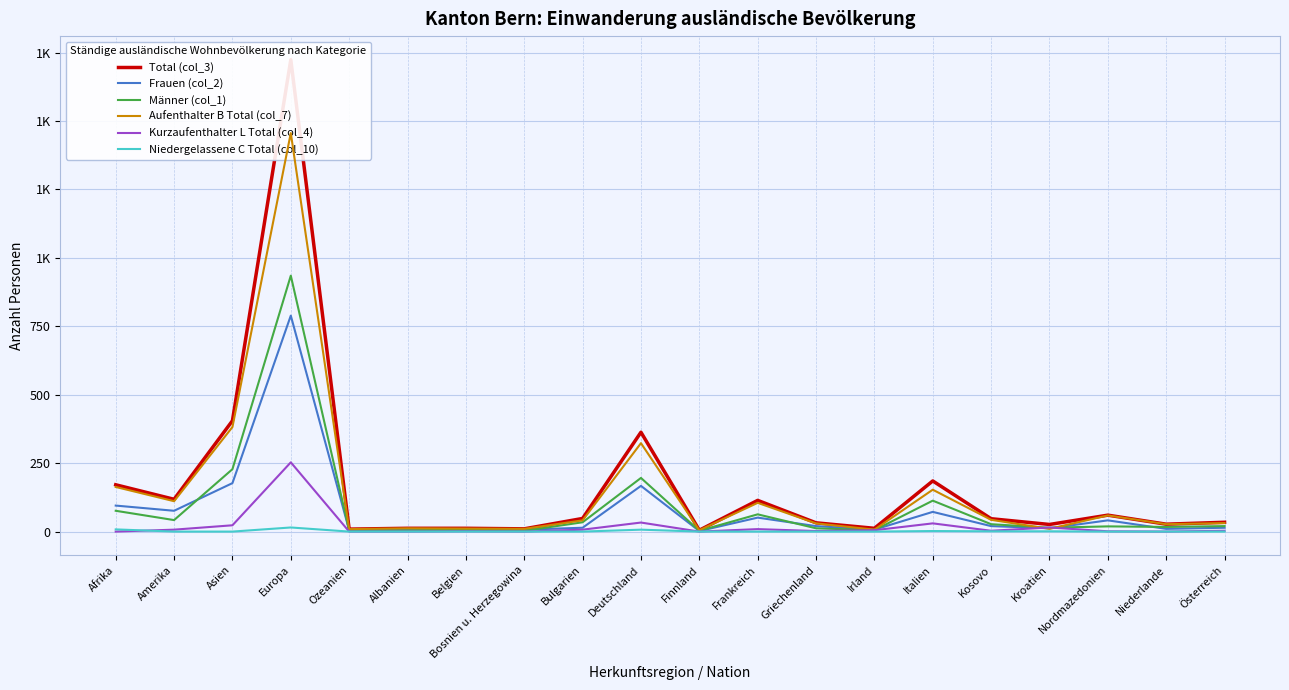

Which series ends up on top after the final intersection of Frauen (col_2) and Aufenthalter B Total (col_7)?

Aufenthalter B Total (col_7)